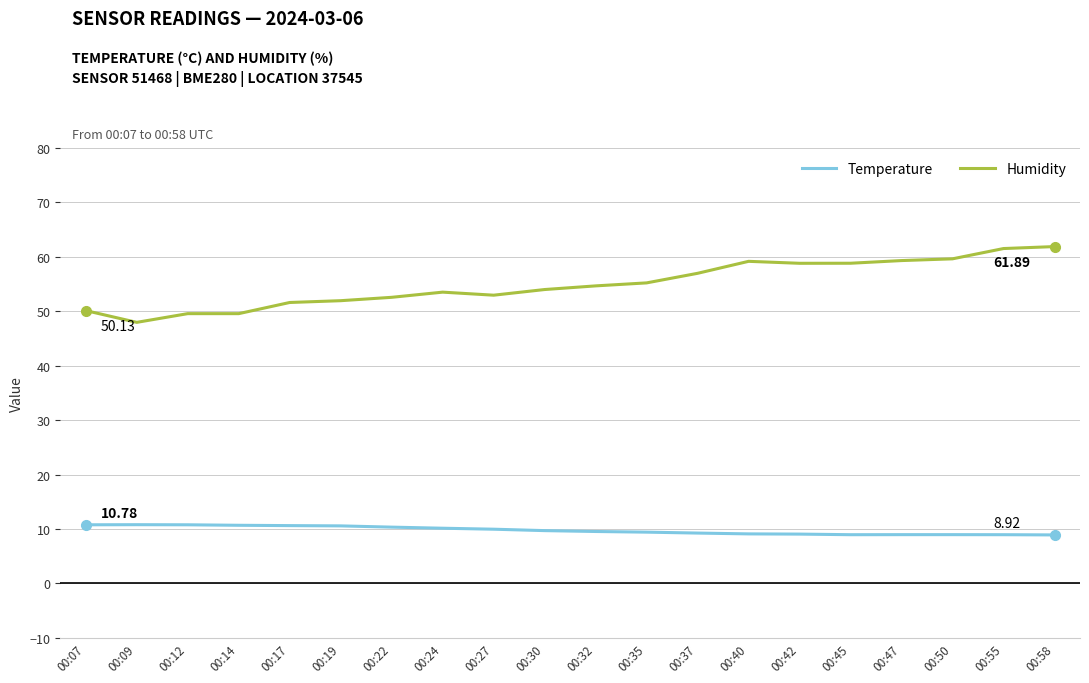

What is the total value across all series at 00:37?

66.2